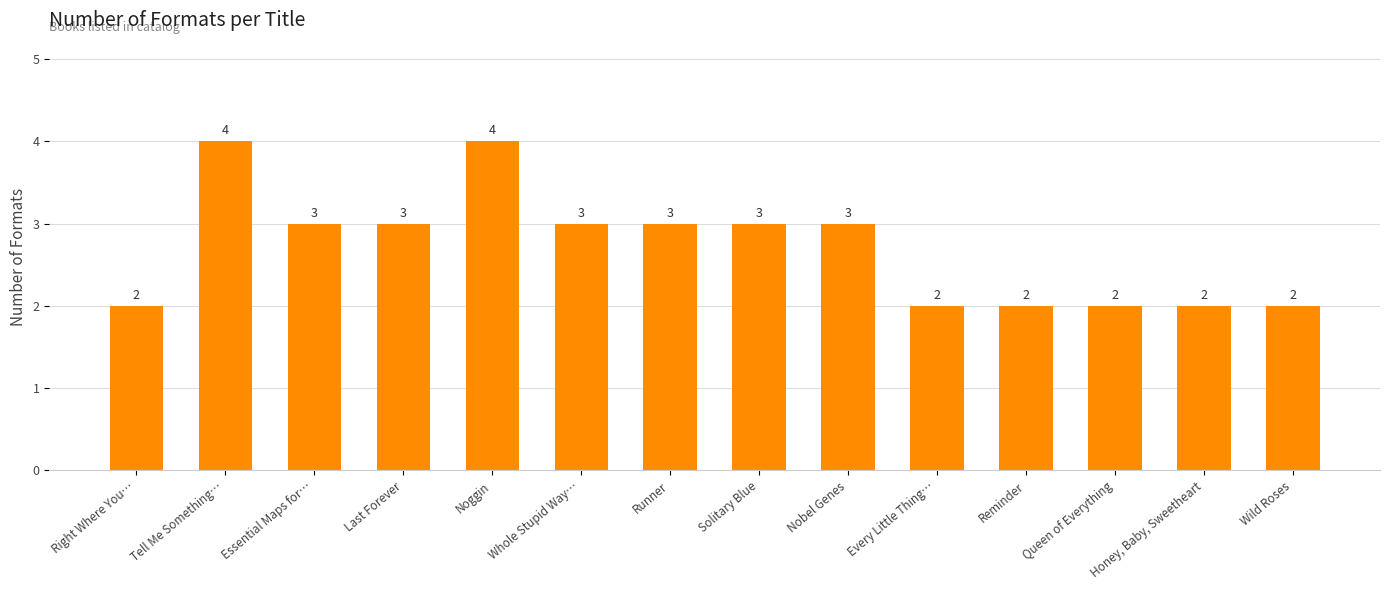

What is the maximum value shown in the chart?

4